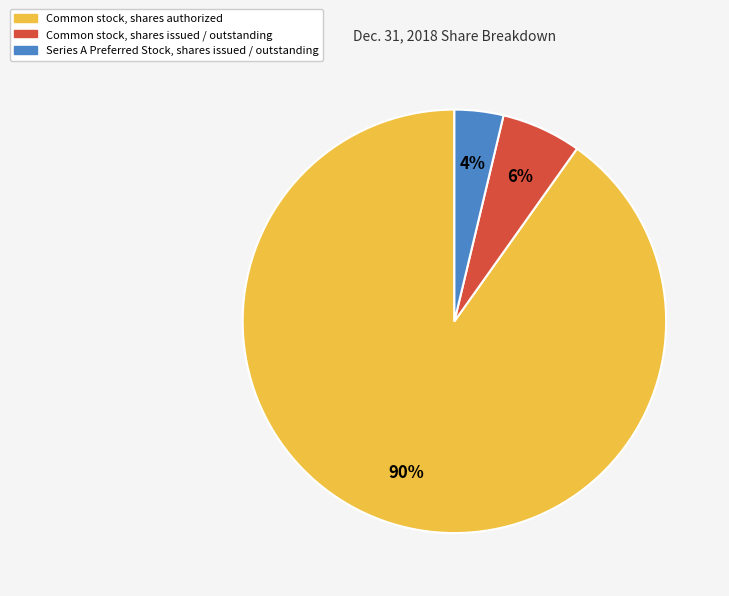

Is Series A Preferred Stock, shares issued / outstanding the majority of the pie?

No